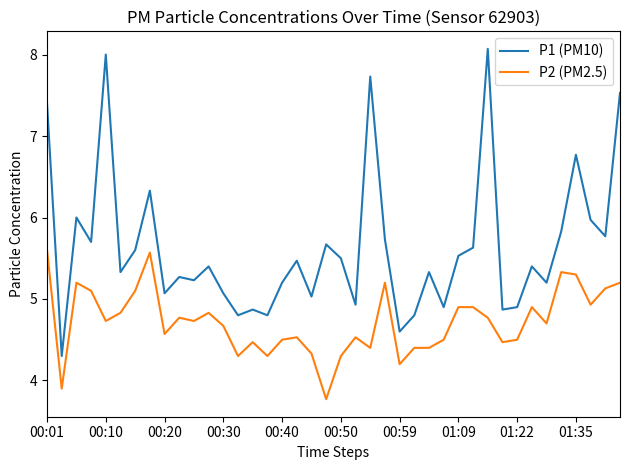

What is the maximum value for P2 (PM2.5)?

5.6